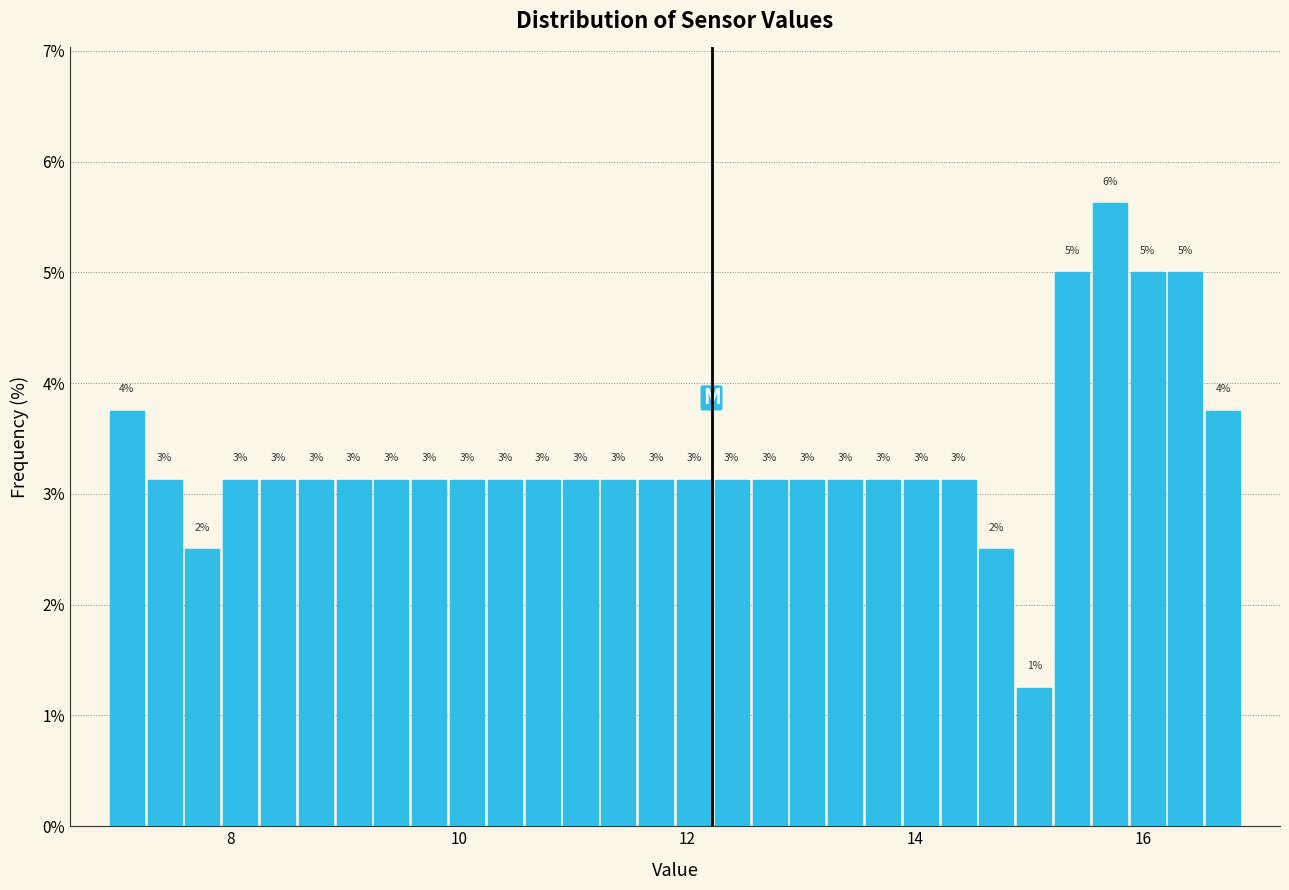

Around what value on the x-axis is the tallest bar? Give the approximate position of its centre, as read against the axis.

15.8